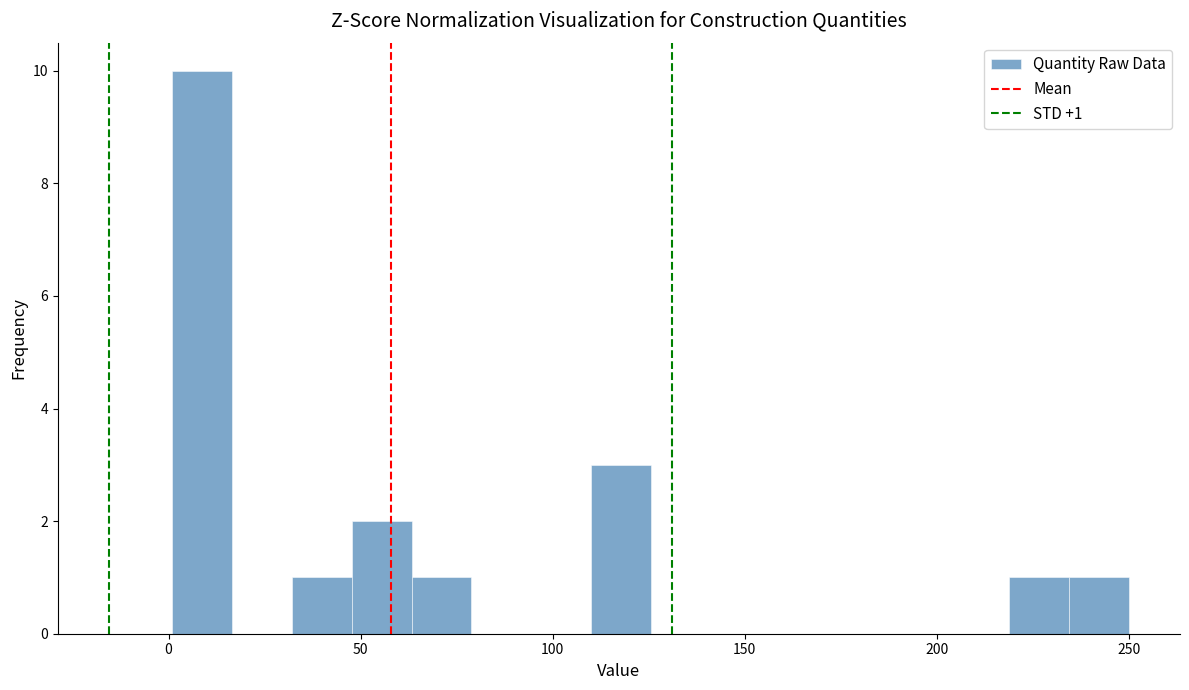

Read against the x-axis, roughly where is the centre of the tallest bar?

10